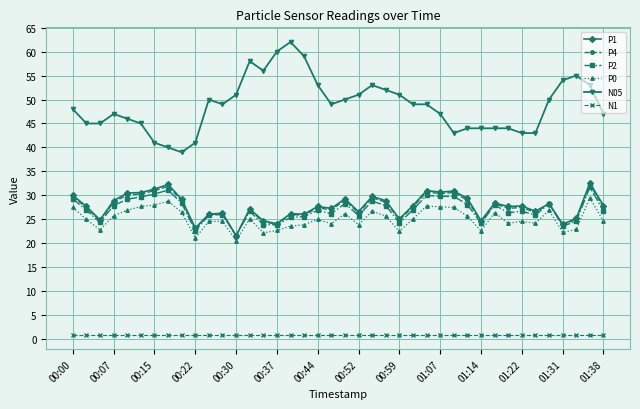

True or false: P0 and P1 cross at least once.

False